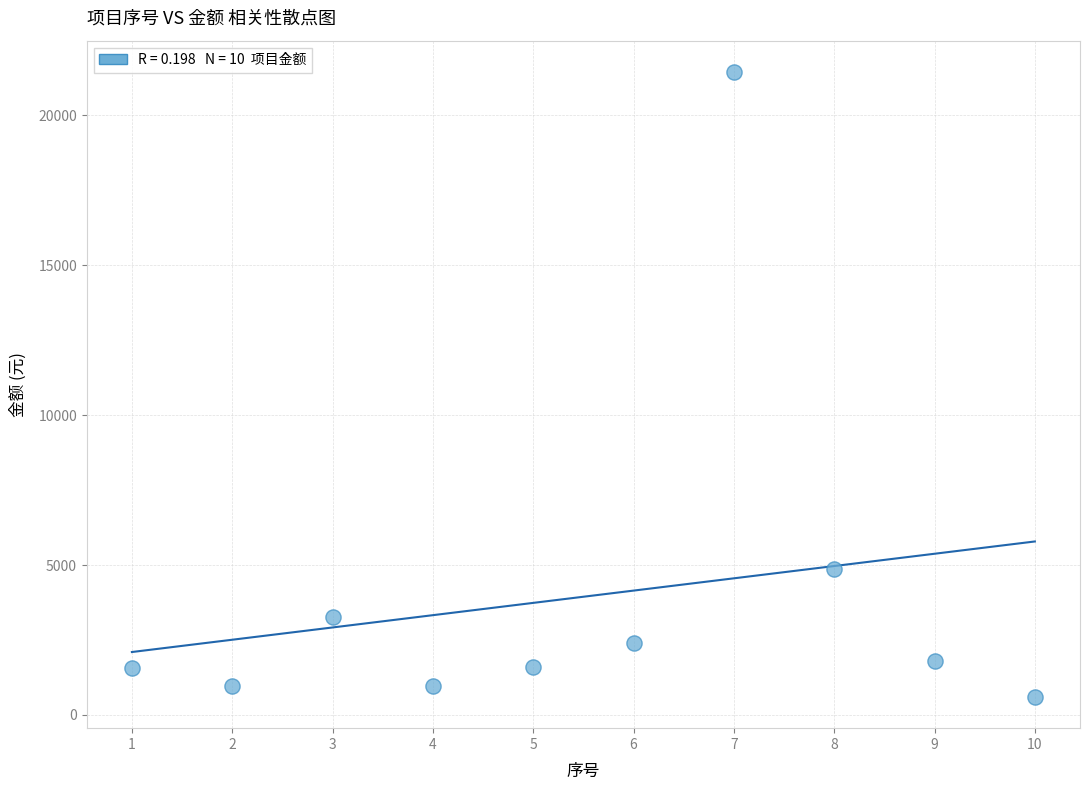

What is the range of Y values (max minus min)?

20850